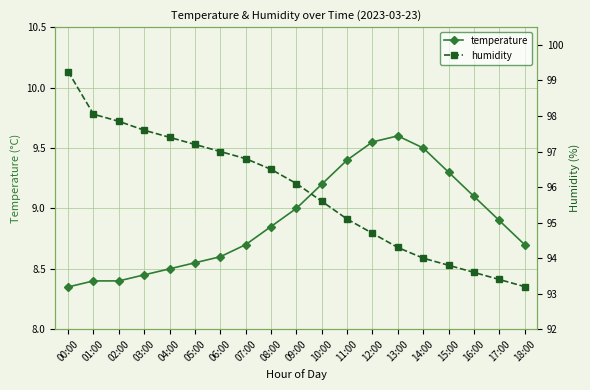

What is the smallest value displayed?

8.3